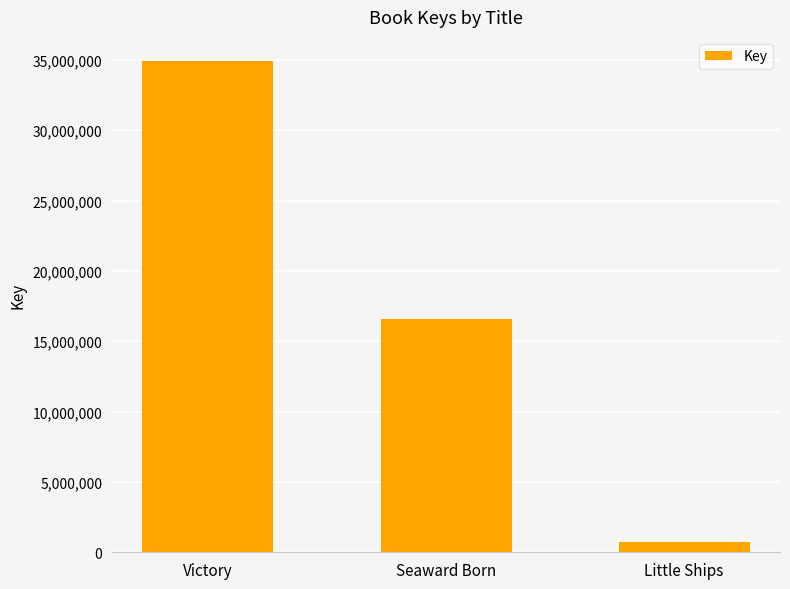

The chart shows a value of 34895819 at Victory. True or false?

True